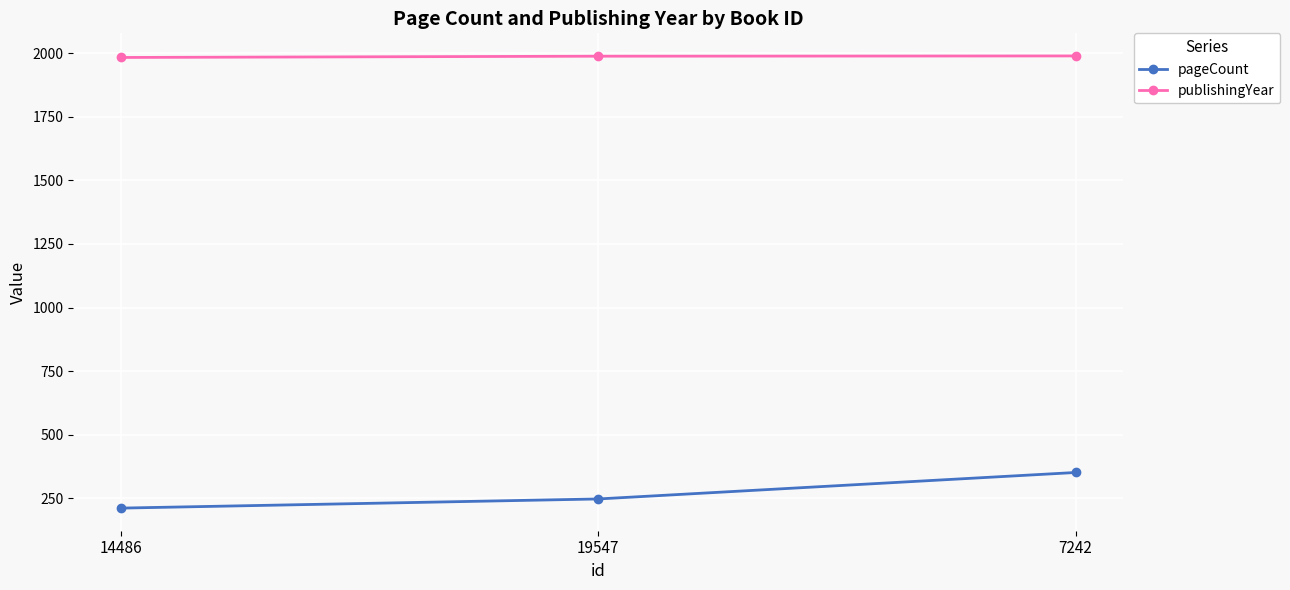

What is the maximum value shown in the chart?

1989